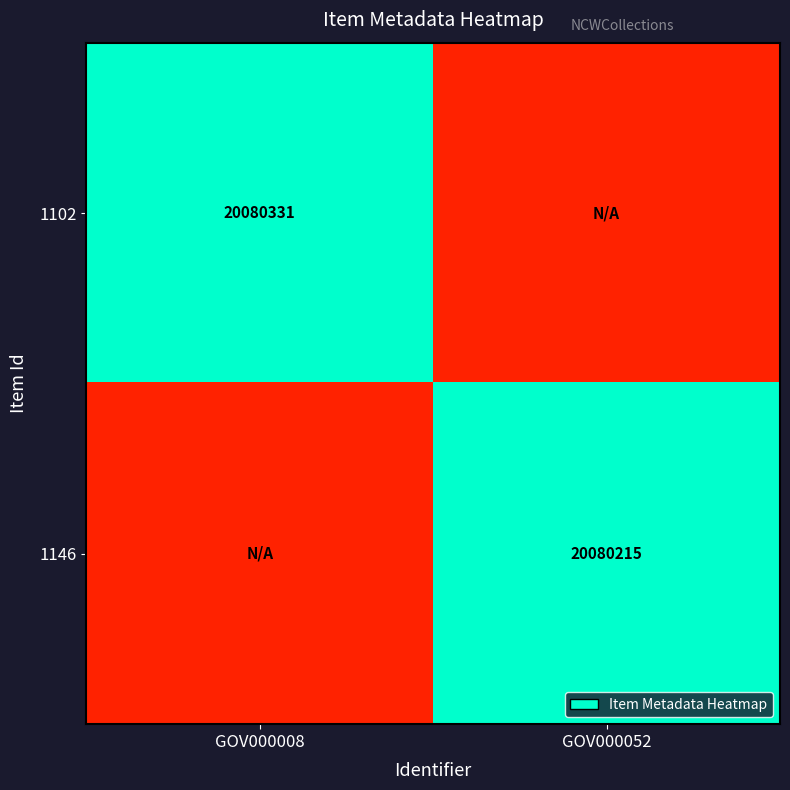

The 1146 series shows 20080215 at GOV000052. True or false?

True